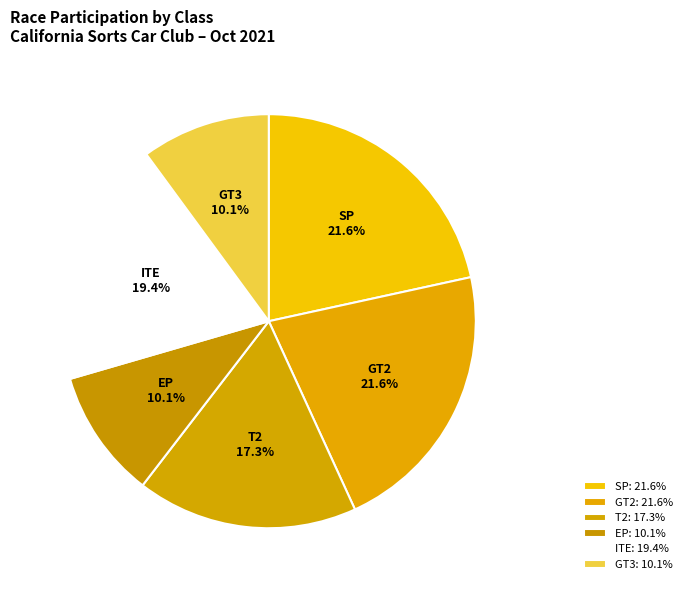

Is there a majority slice in this chart?

No